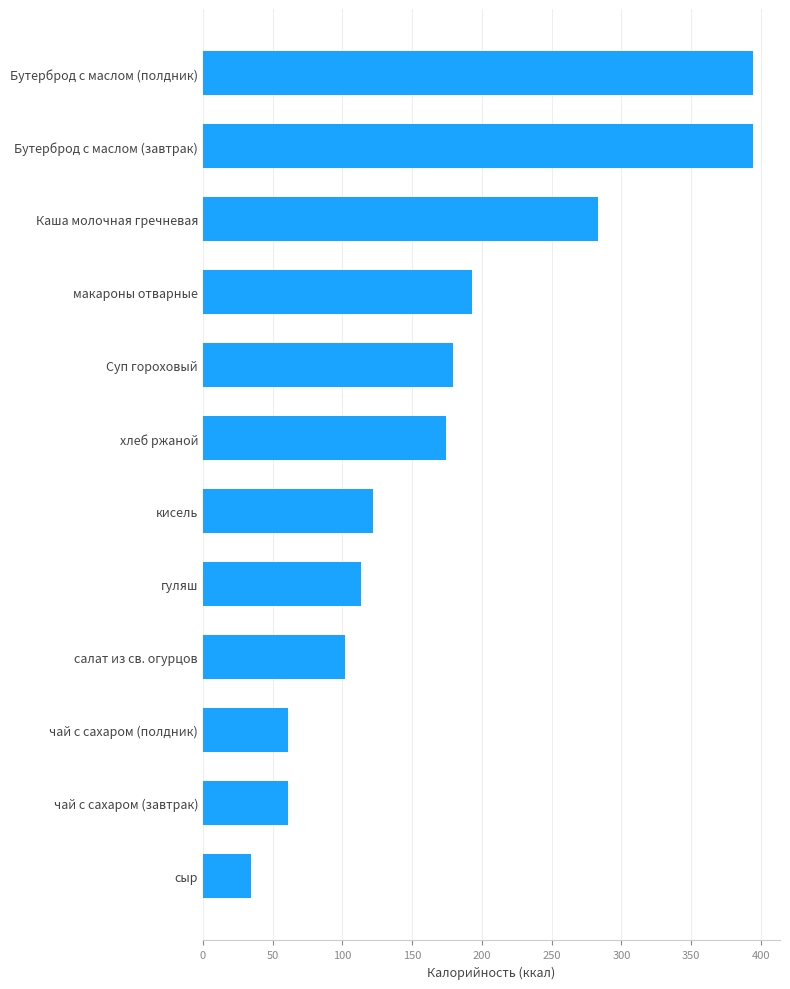

What is the average value?

175.9